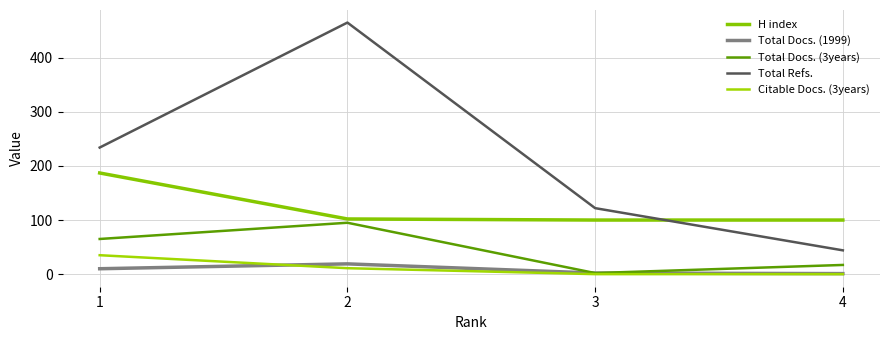

Which category has the lowest value in the H index series?

3